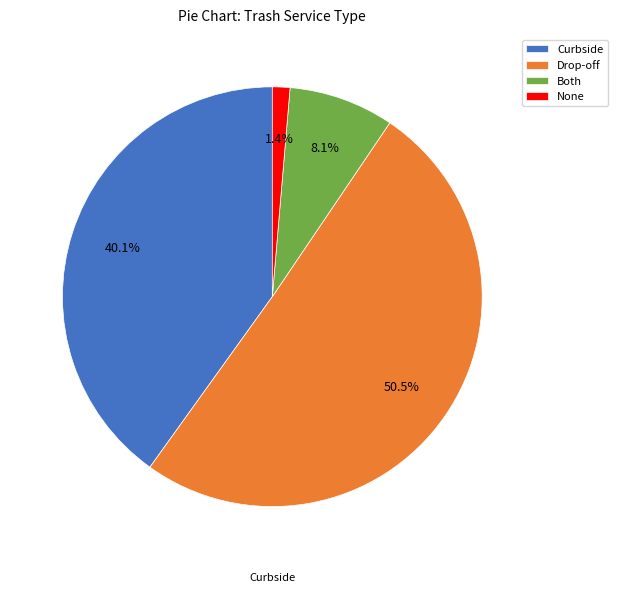

How many slices are in this pie chart?

4